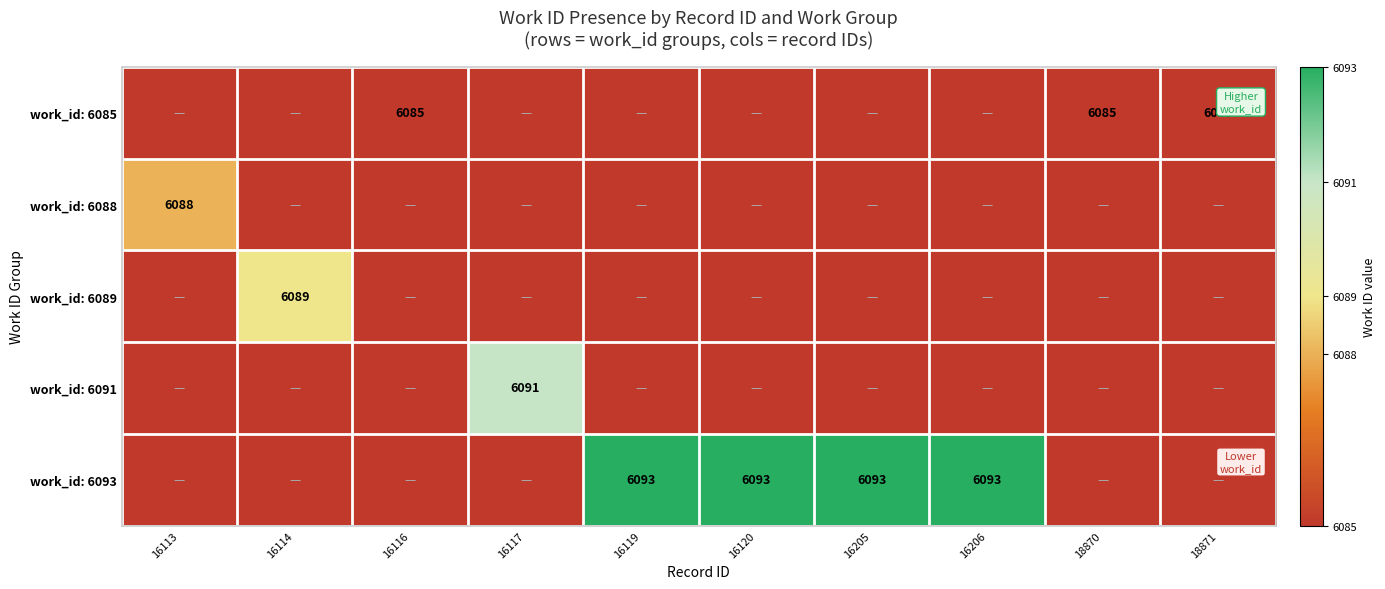

At which category does the chart reach its peak across all series?

16119